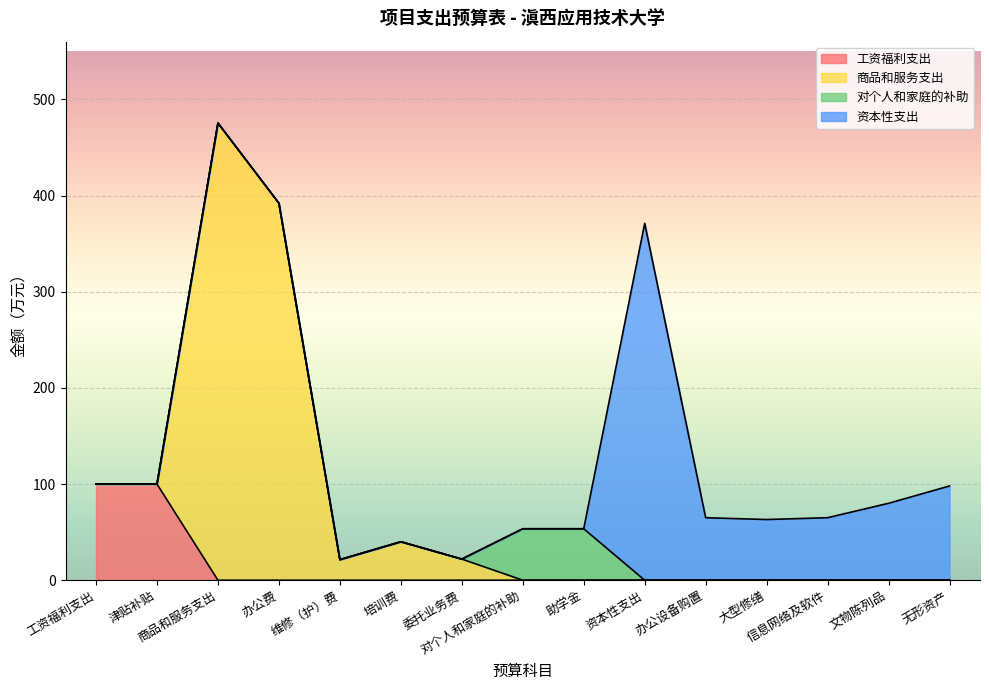

List the series in order of their peak value, lowest first.

对个人和家庭的补助, 工资福利支出, 资本性支出, 商品和服务支出